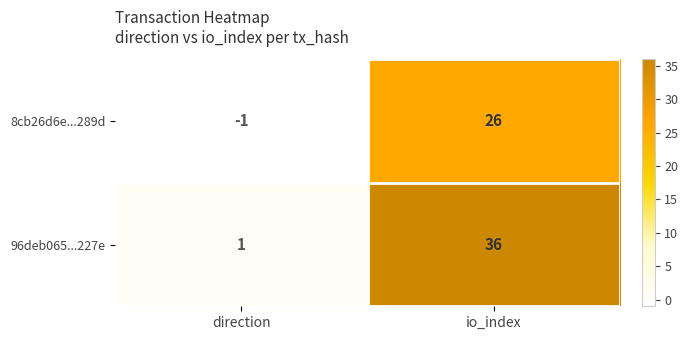

Rank the series at io_index from lowest to highest value.

8cb26d6e...289d, 96deb065...227e